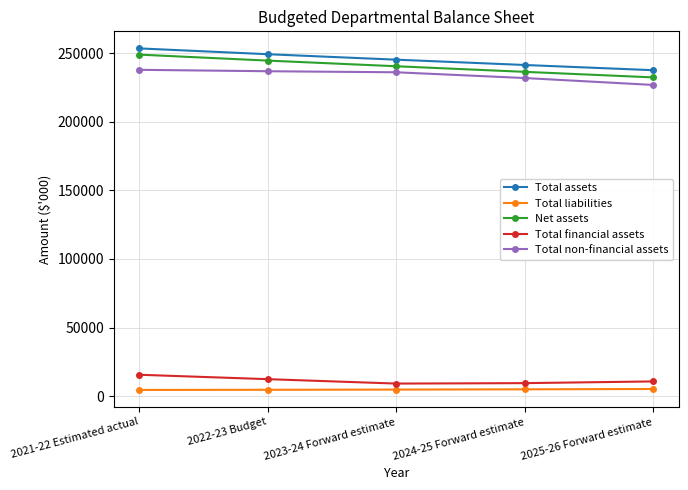

What is the value of the Total non-financial assets point at the 3rd from the left?

236088